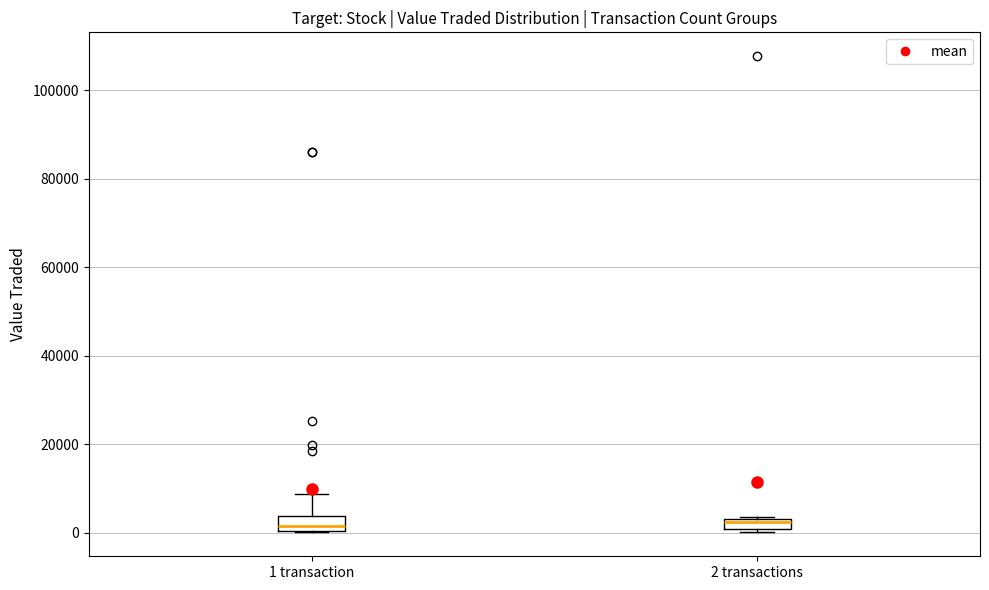

Where is the lower edge of the box for 2 transactions on the y-axis? The values are not printed on the chart, so give them approximately, as read against the axis.

0